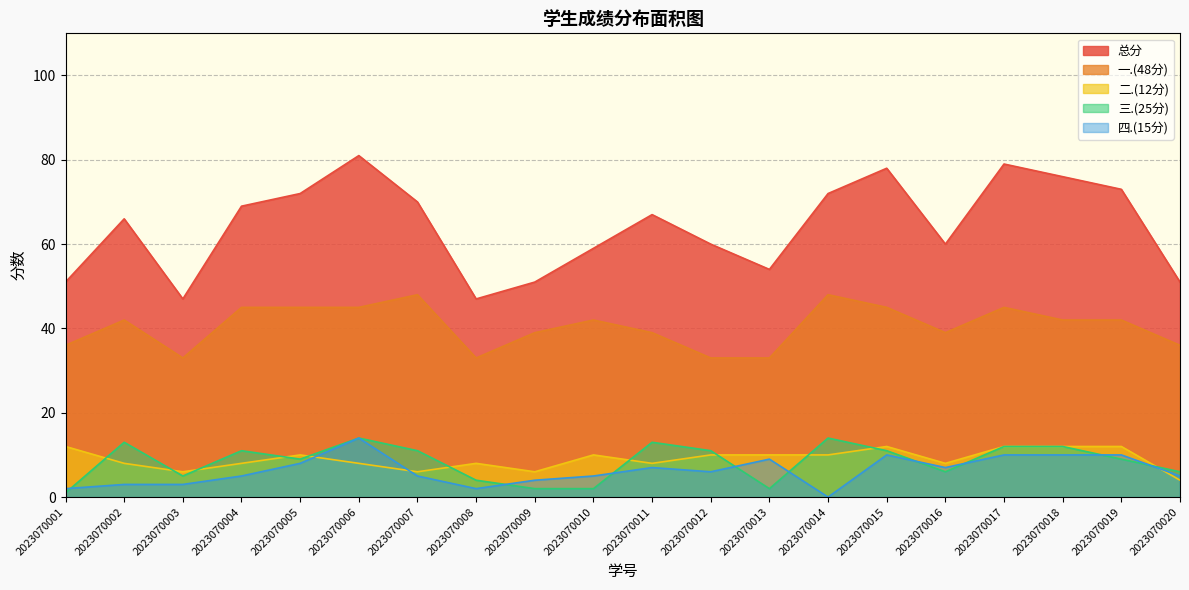

What are all the series names shown in the legend?

总分, 一.(48分), 二.(12分), 三.(25分), 四.(15分)